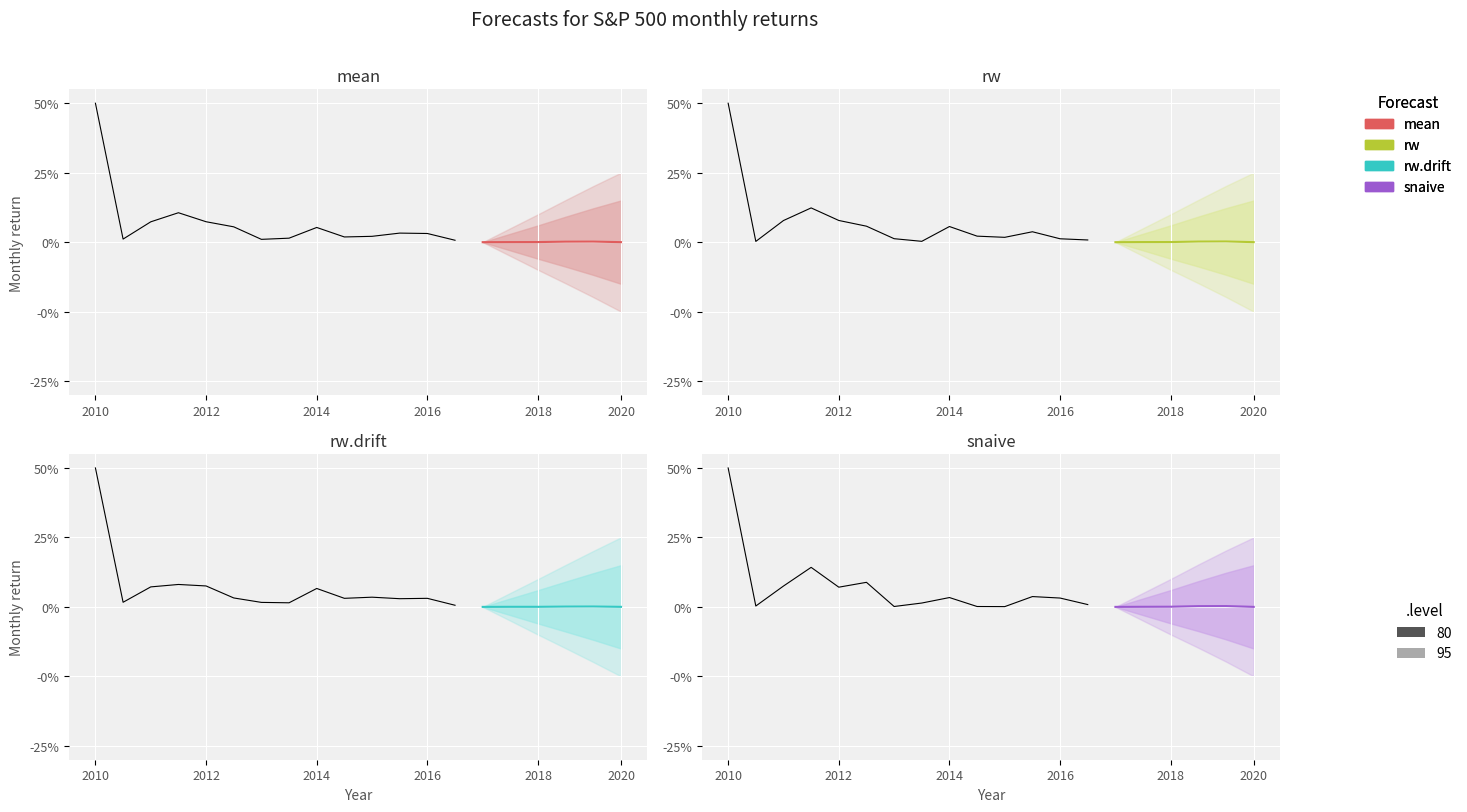

True or false: snaive has a value of 0.0 at 2020.

False